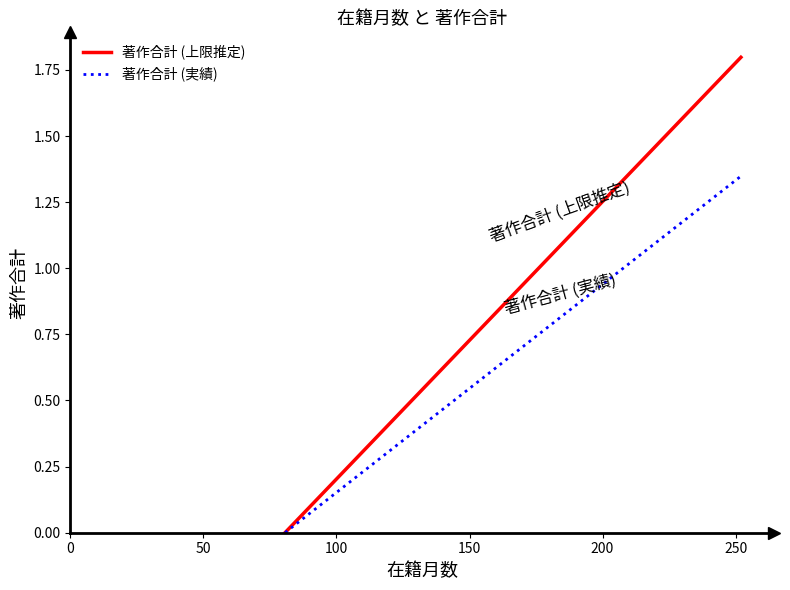

What is the spread (max minus min) of values at 150?

0.2